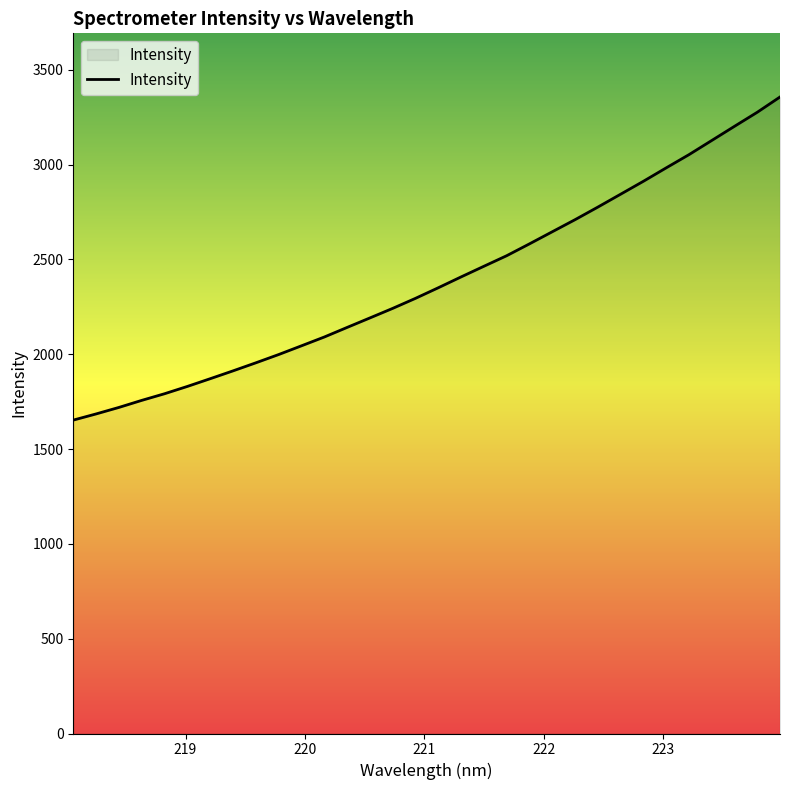

What is the greatest value displayed?

3357.0